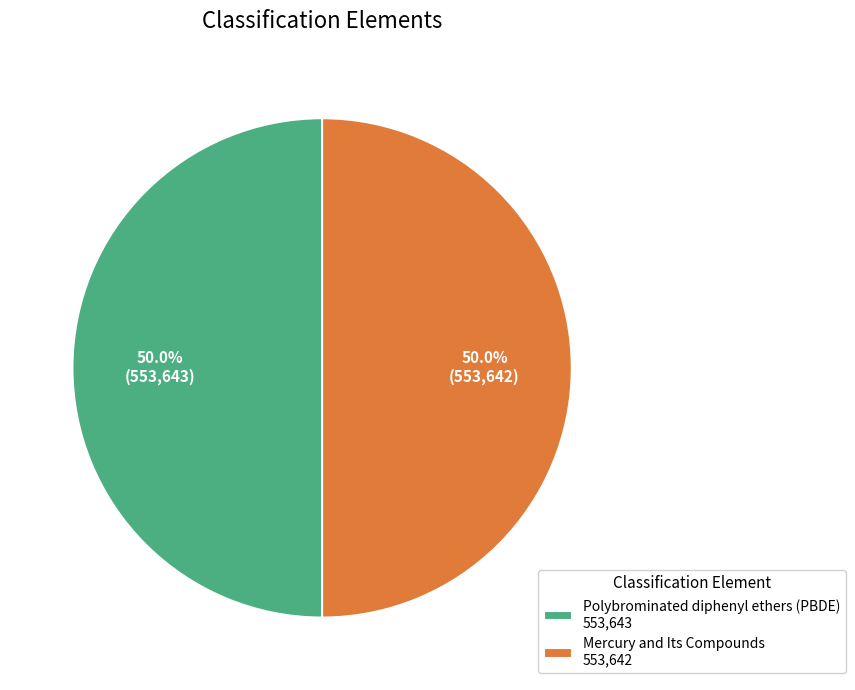

What percentage is NOT represented by Polybrominated diphenyl ethers (PBDE)?

50.0%